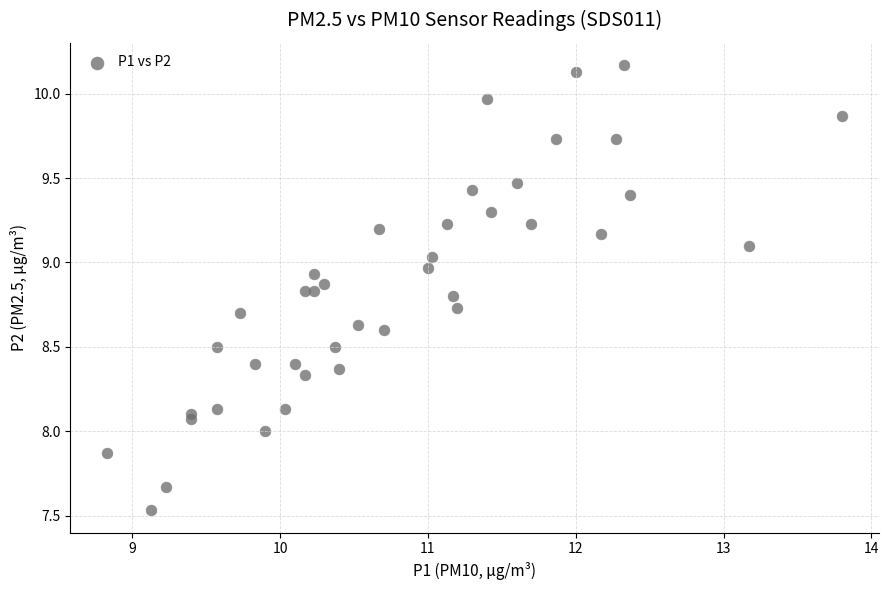

What is the range of X values (max minus min)?

5.0